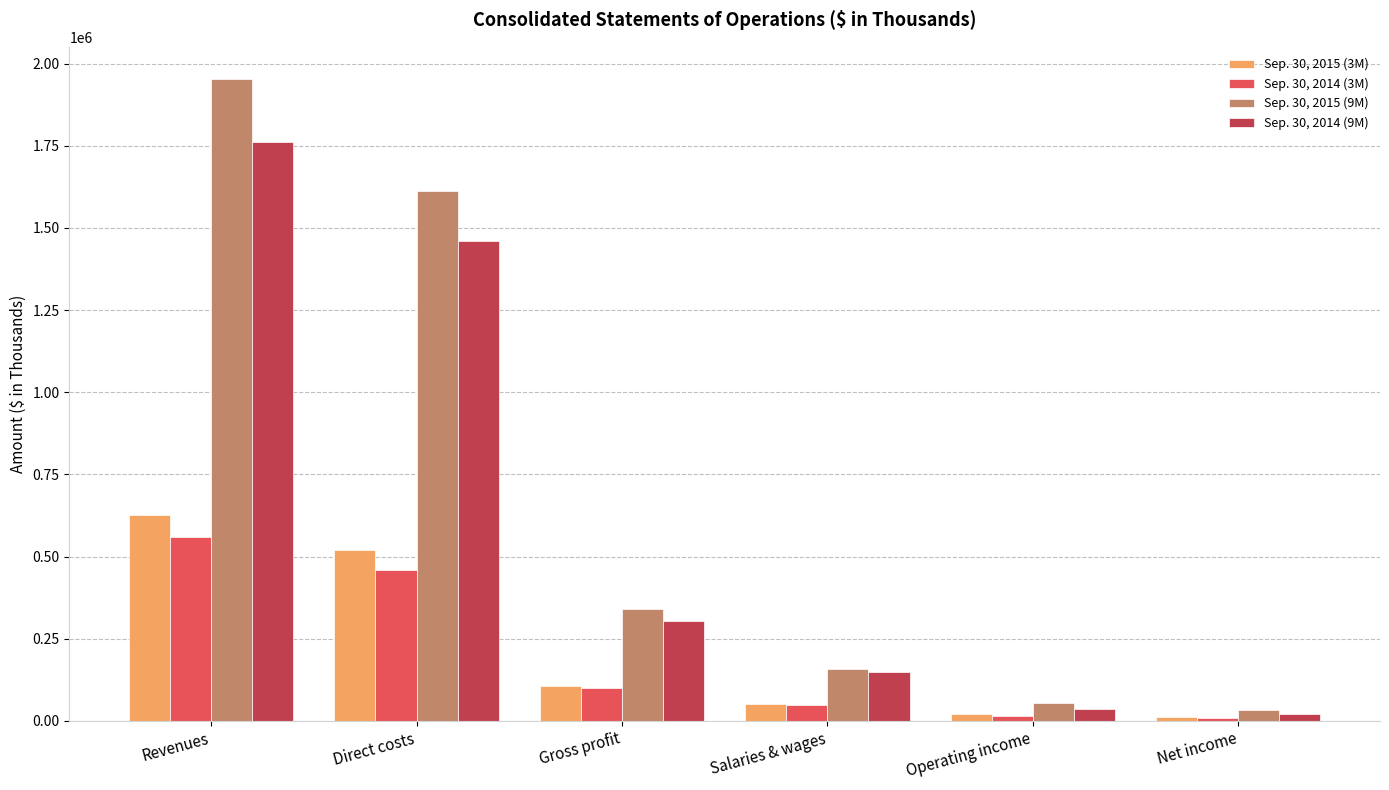

Does the chart contain any negative values?

No